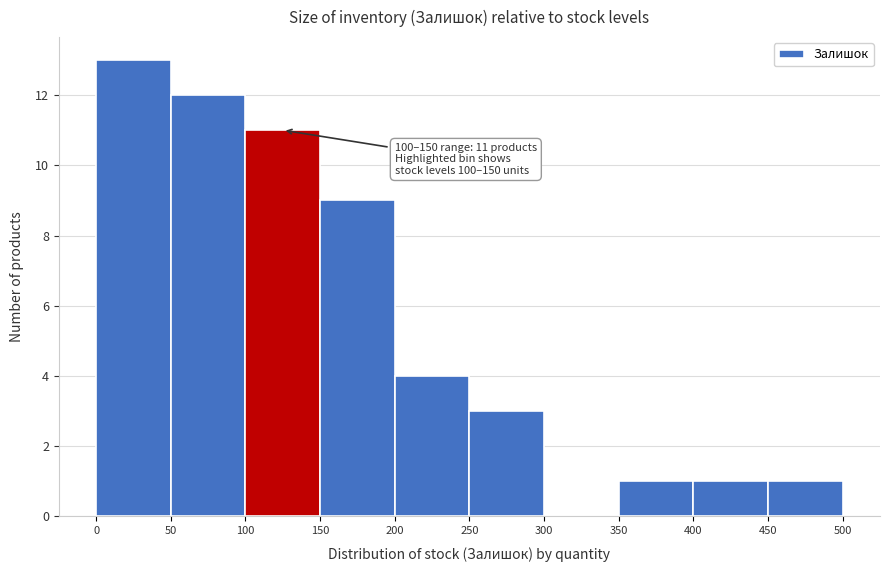

Which range on the x-axis has the tallest bar?

0 to 50